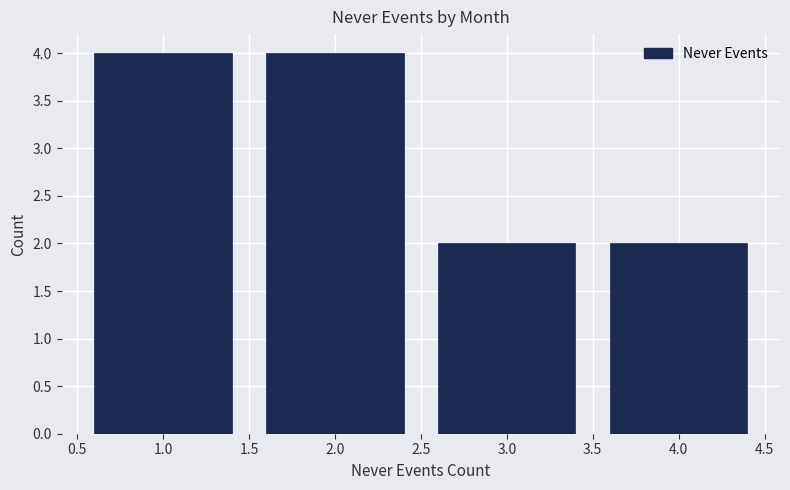

Reading left to right, what are all the values shown in this chart?

4	4	2	2